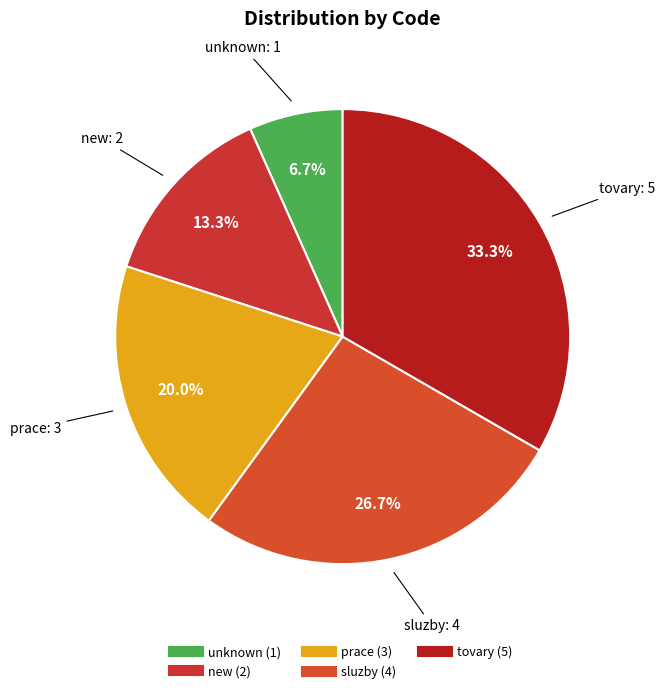

What is the largest slice in the pie chart?

tovary